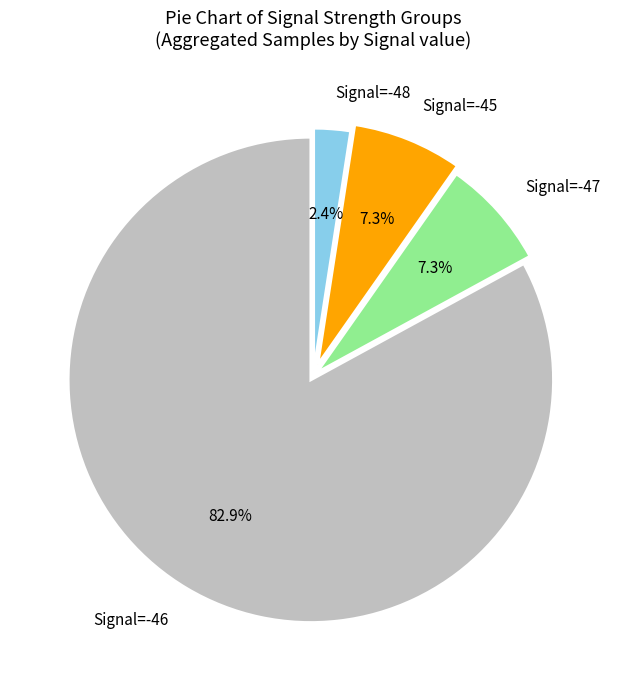

Do Signal=-47 and Signal=-46 together represent more than half of the pie?

Yes